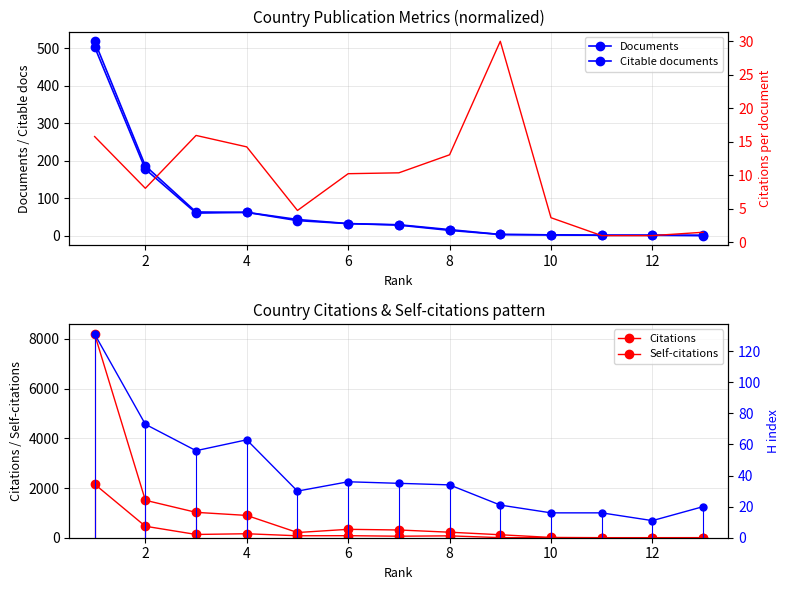

At which label does Documents reach its minimum?

10